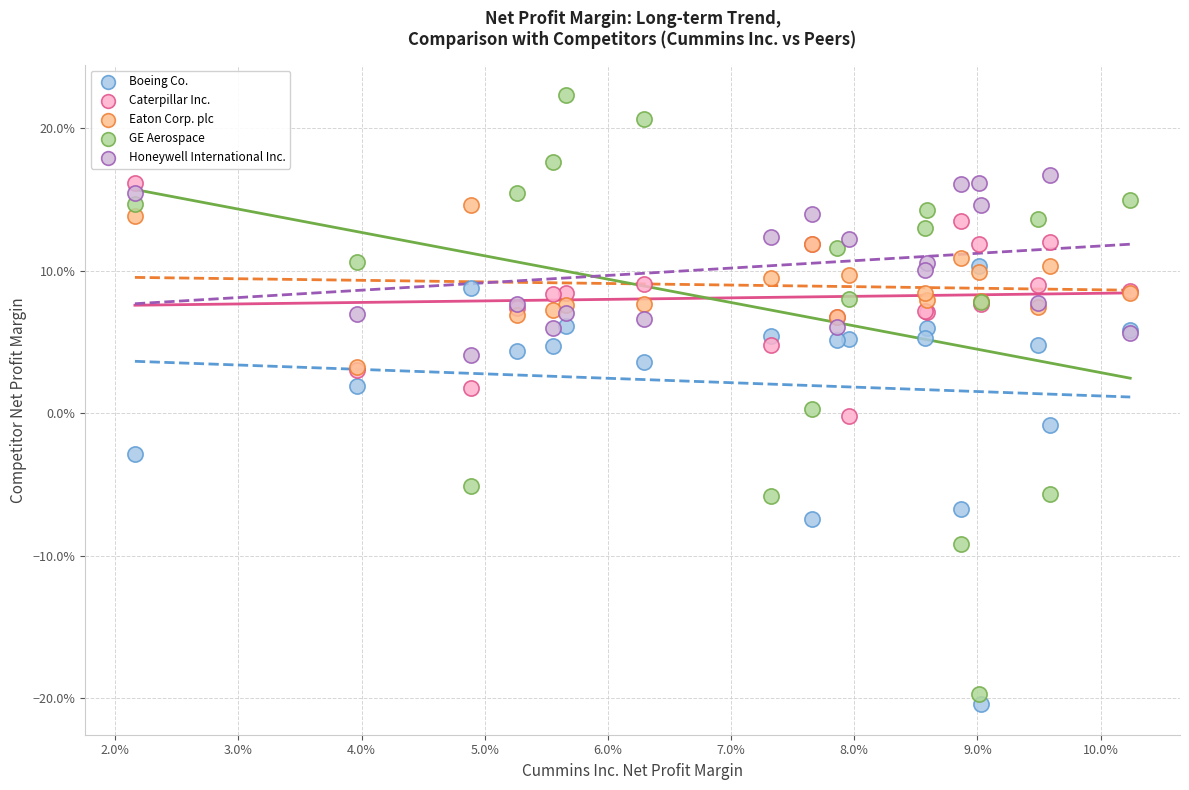

Which series reaches the maximum Y coordinate?

GE Aerospace